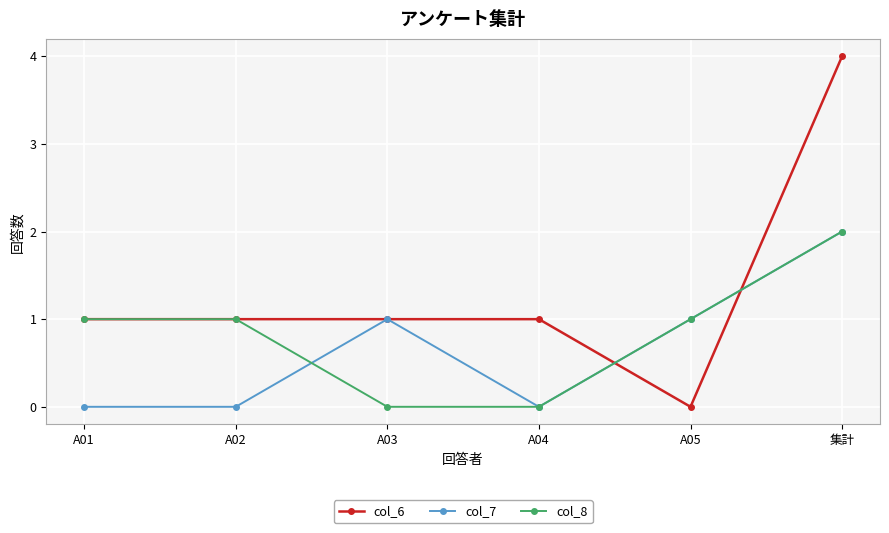

What is the spread (max minus min) of values at A02?

1